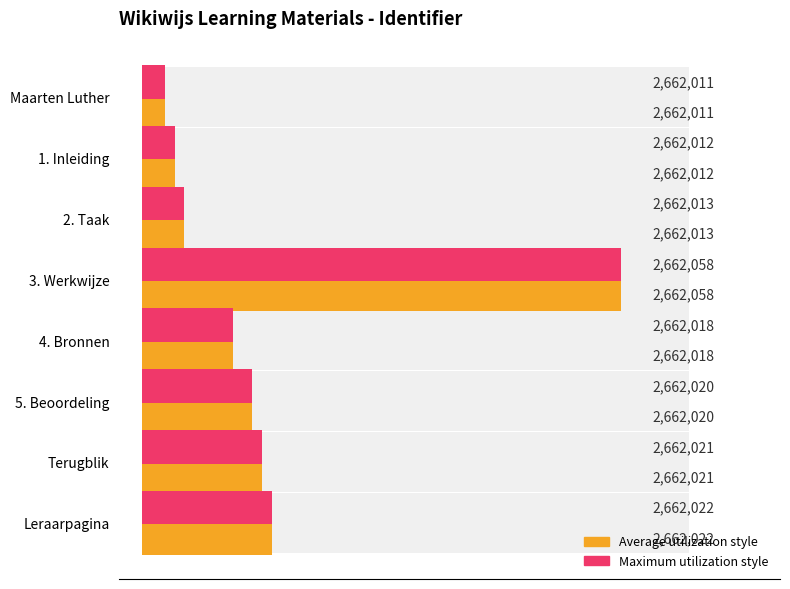

How many bars are there in total?

16